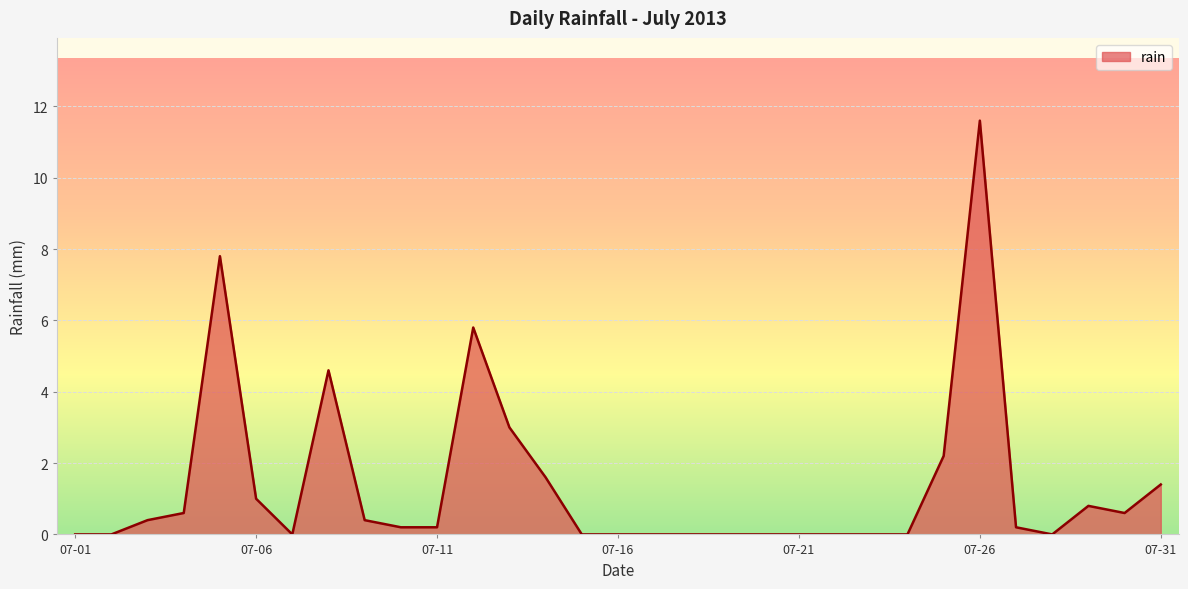

What is the sum of all values?

42.4